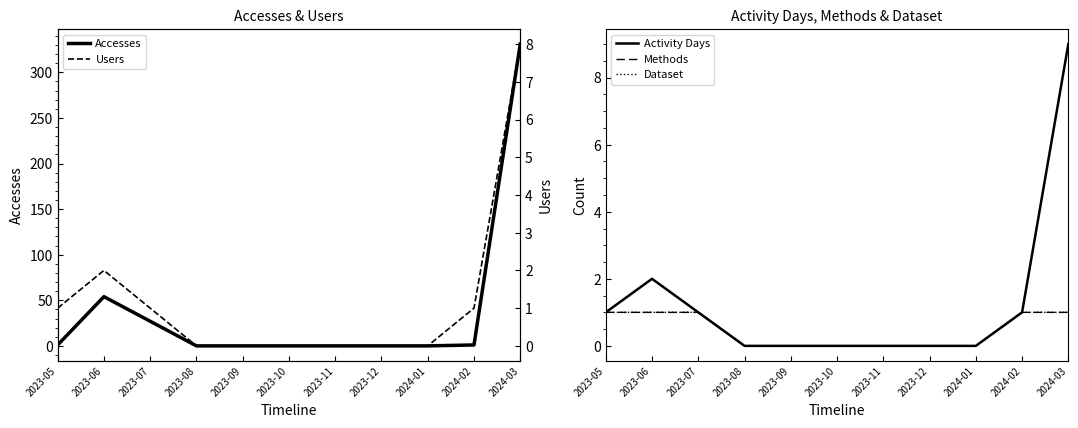

True or false: Accesses and Dataset intersect in this chart.

False